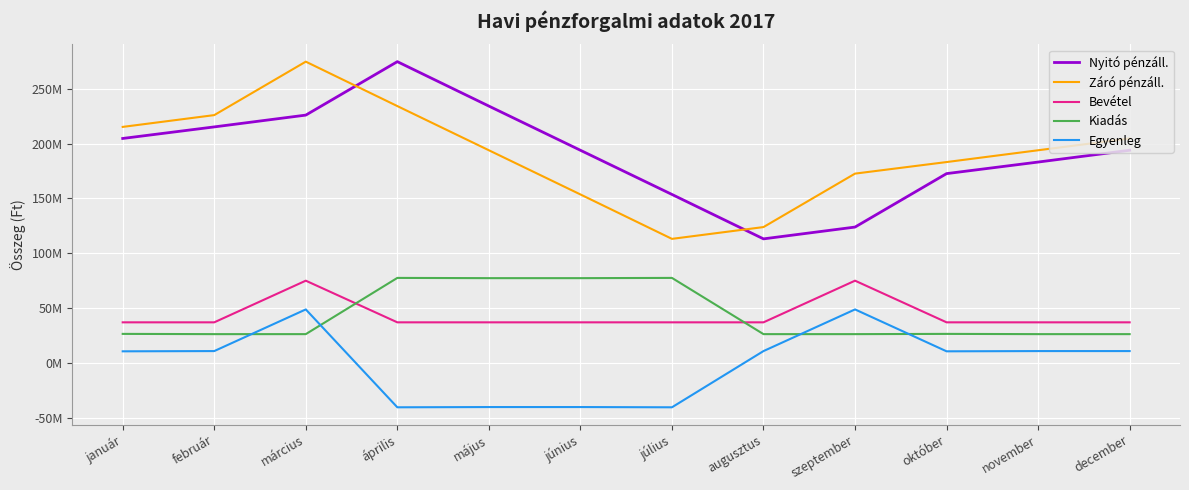

Does the chart display data point markers on the line(s)?

No